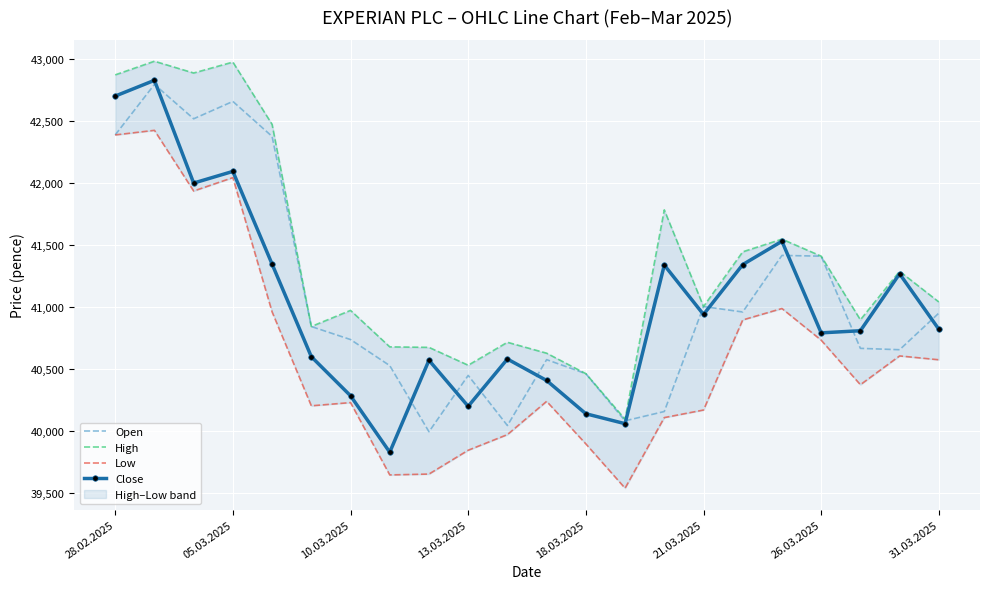

What is the maximum value for Open?

42795